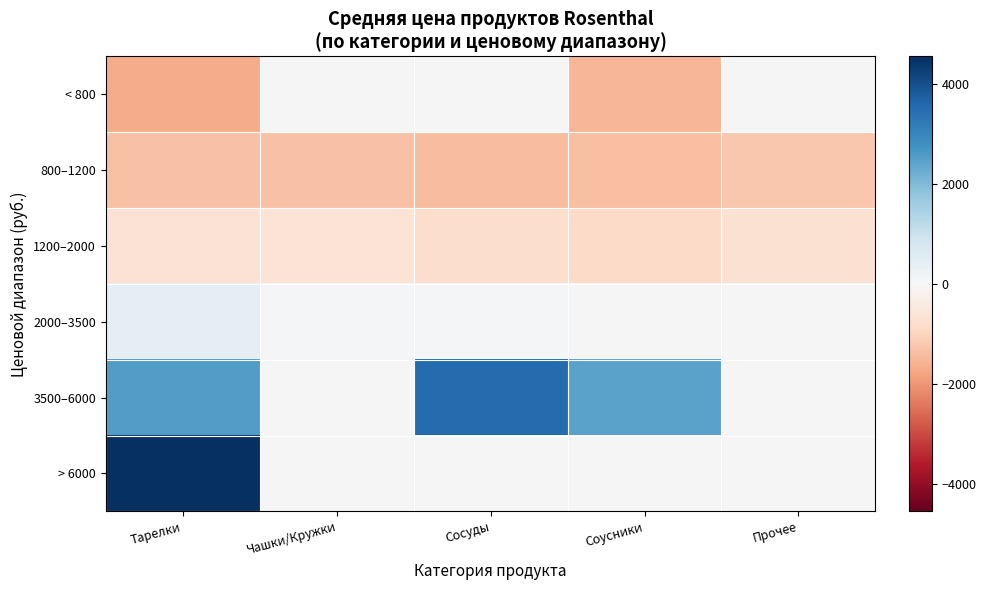

At which category does the chart reach its peak across all series?

Тарелки